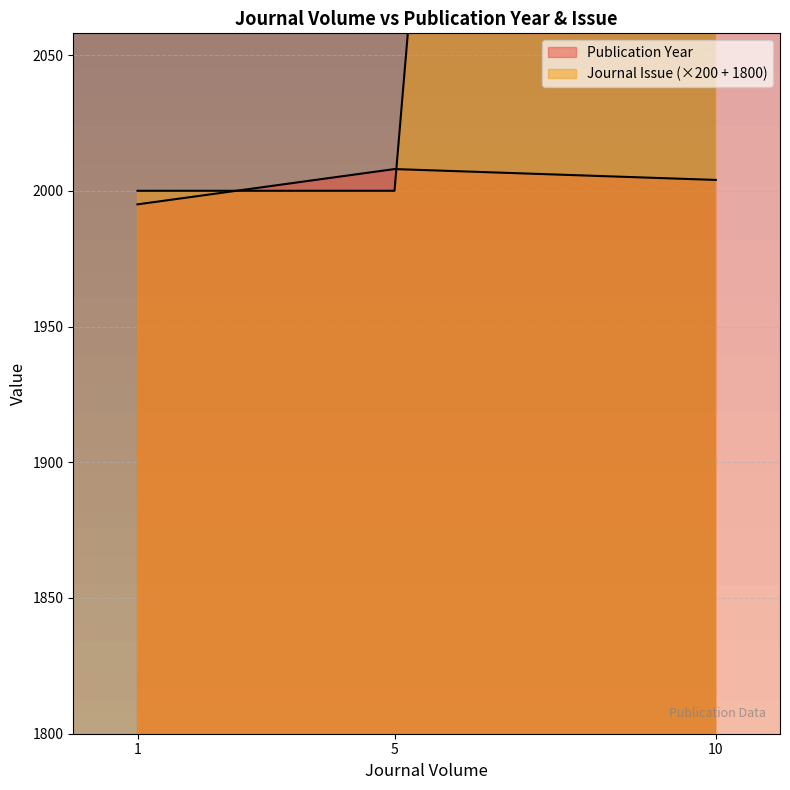

How many series are shown in this chart?

2